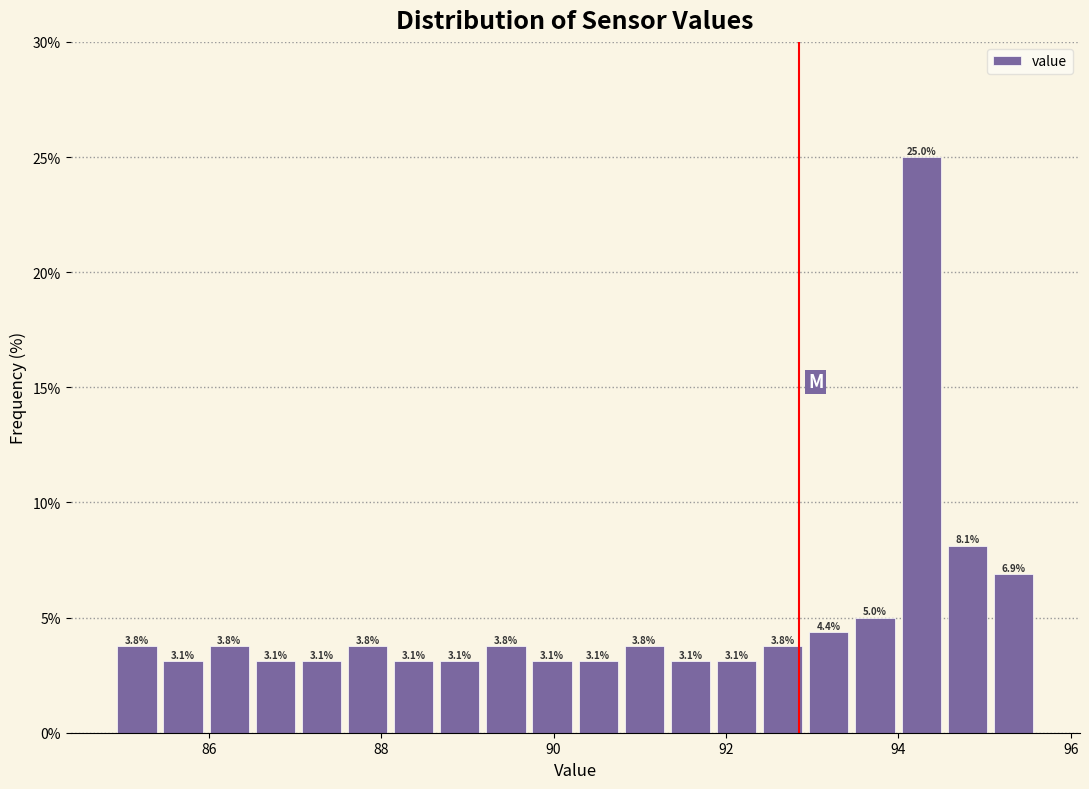

Around what value on the x-axis is the tallest bar? Give the approximate position of its centre, as read against the axis.

94.2